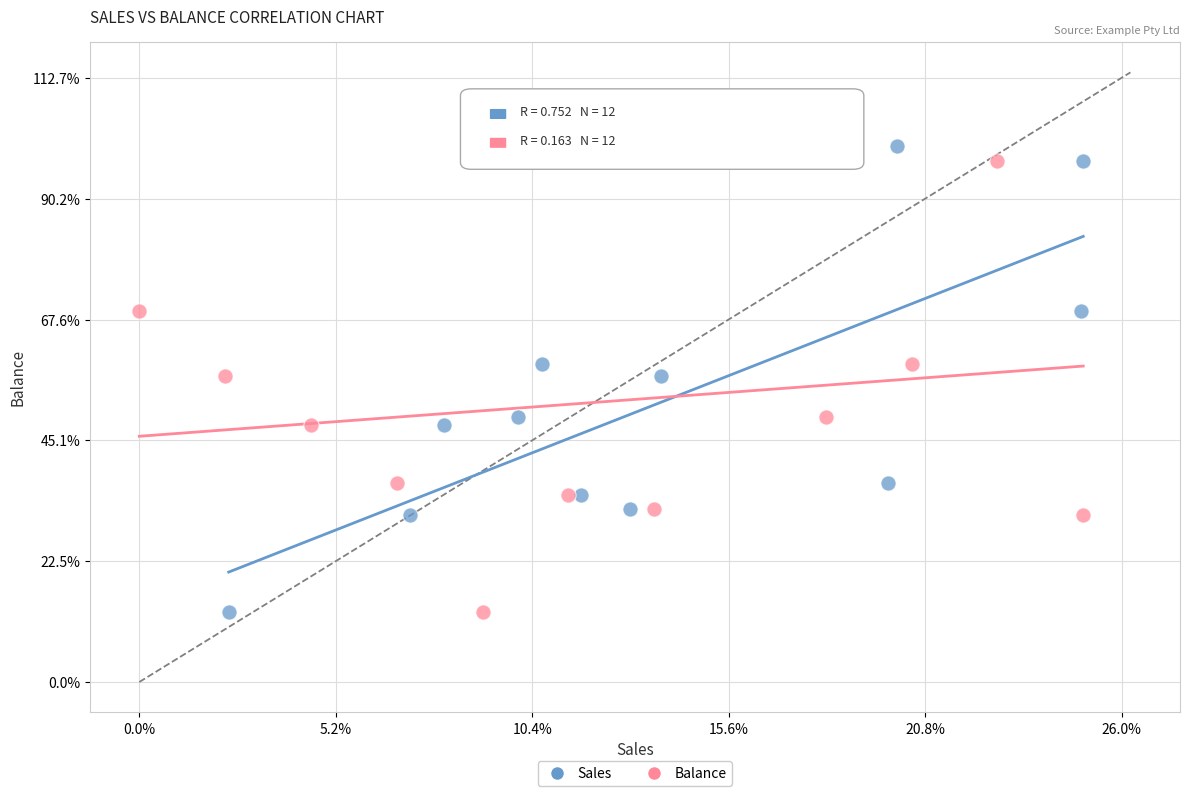

What are all the series names shown in the legend?

Sales, Balance